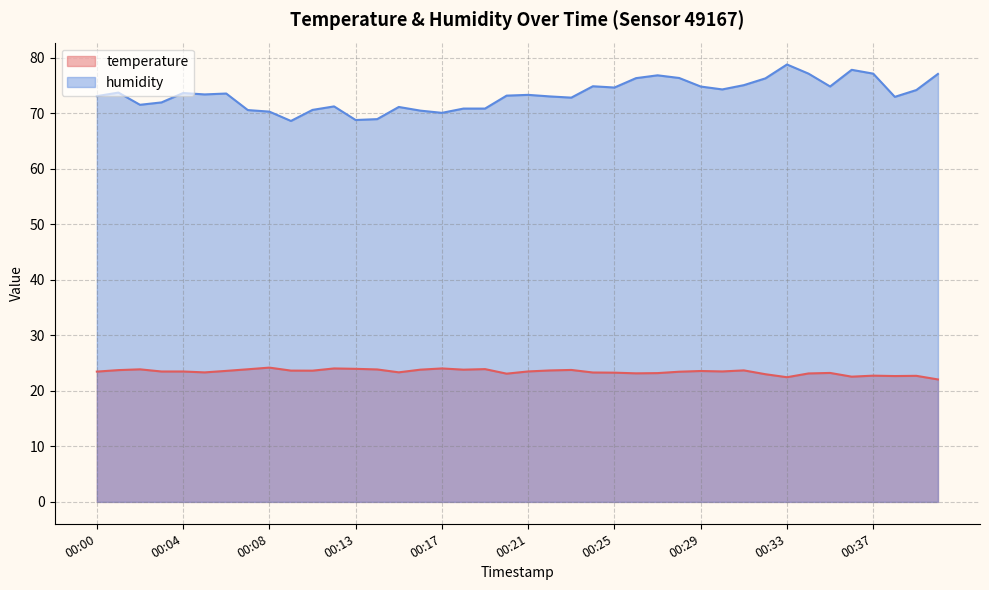

How many data points does each series have?

40